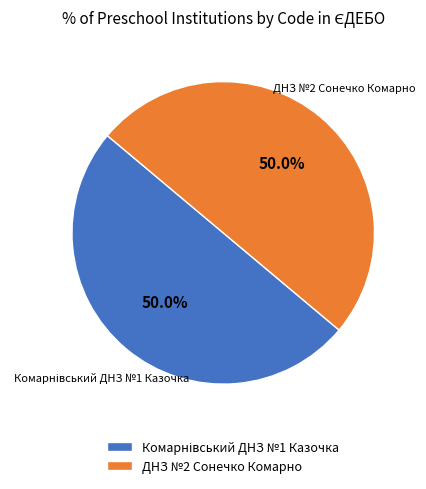

How many slices are in this pie chart?

2